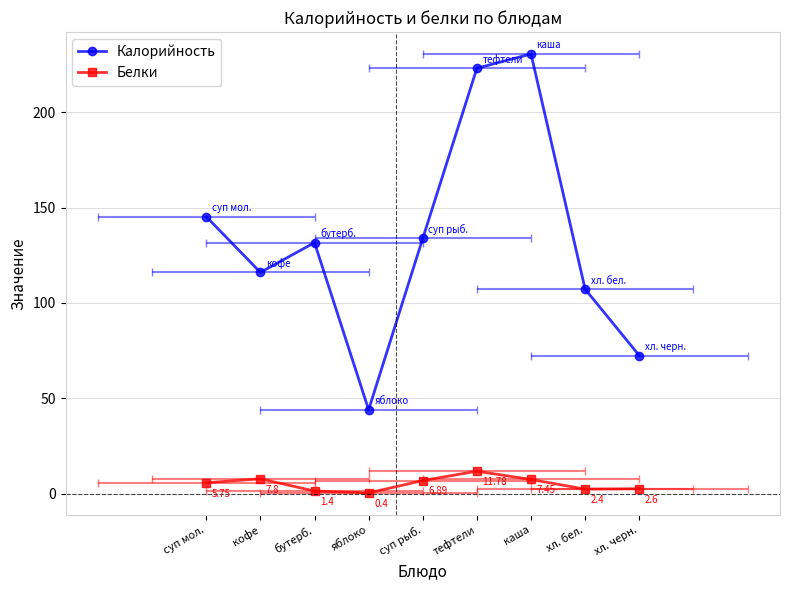

The Белки series shows 1.4 at бутерб.. True or false?

True